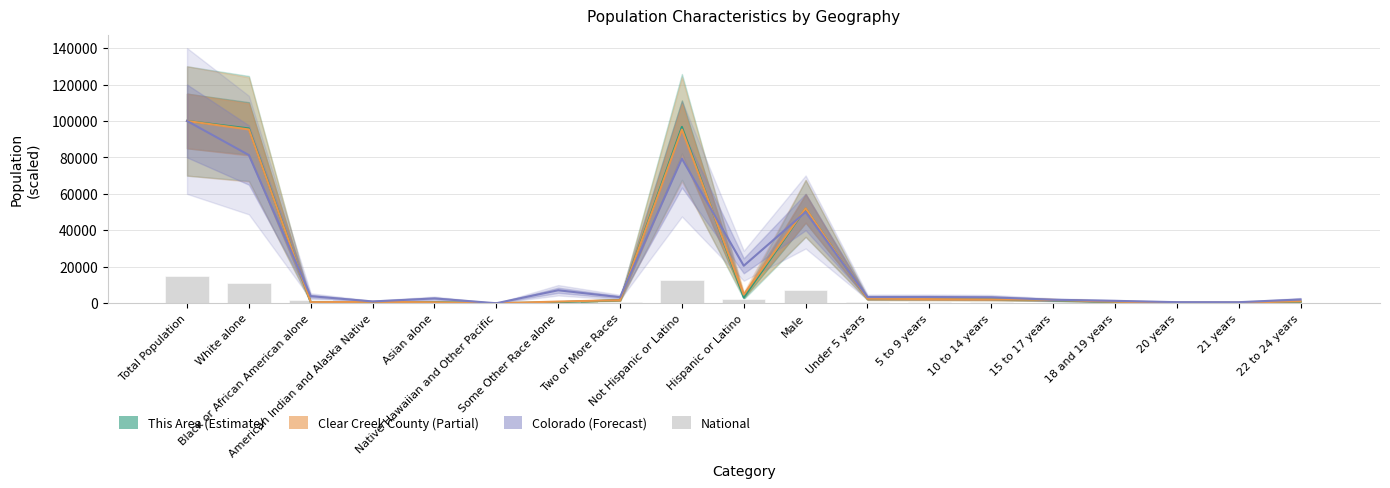

What is the label of the 5th bar from the left?

Asian alone